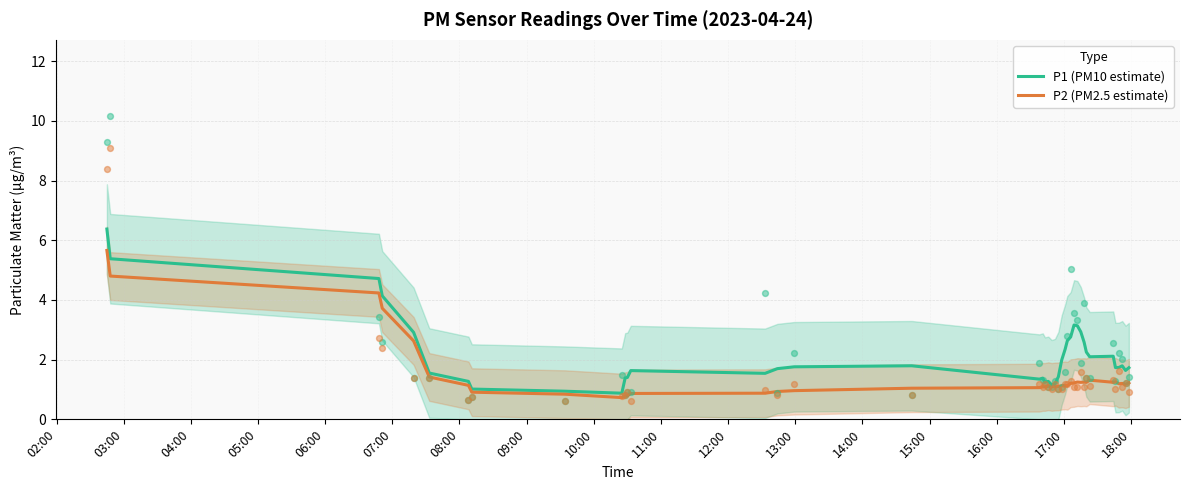

Which series reaches the minimum Y coordinate?

P2 (PM2.5 estimate)